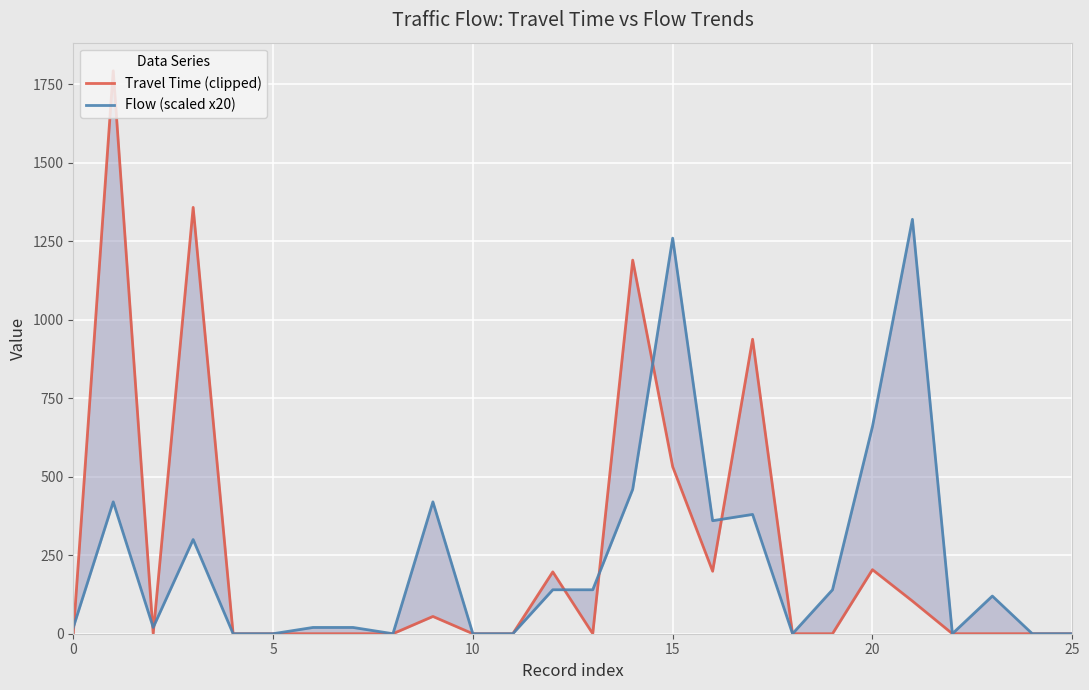

What is the value of the Travel Time (clipped) point at the 17th from the left?

199